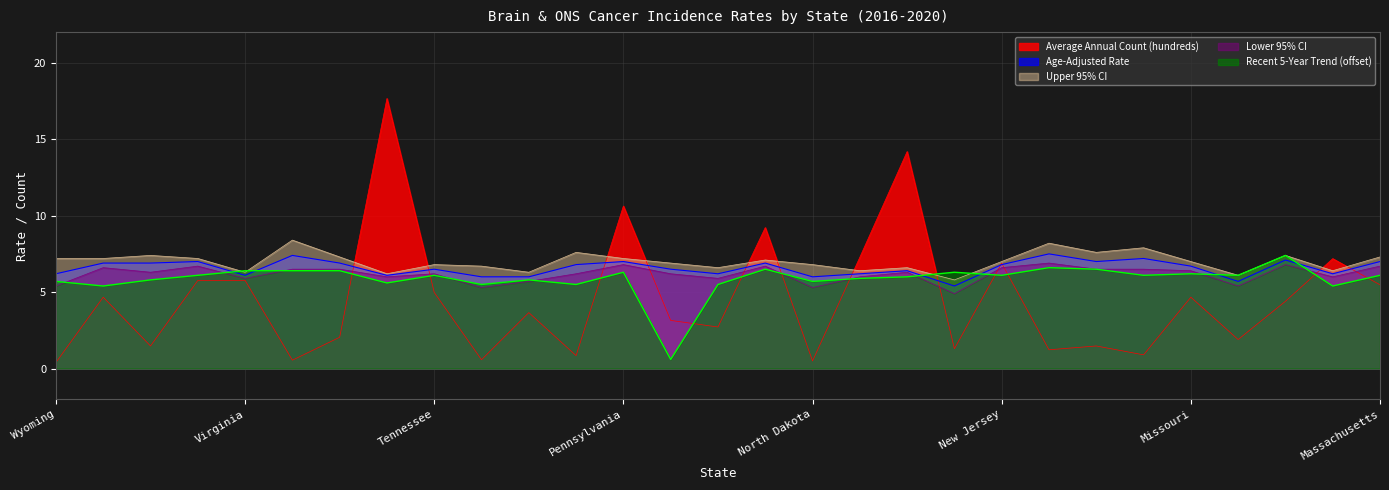

What is the sum of the Age-Adjusted Rate values at Michigan and Texas?

12.3